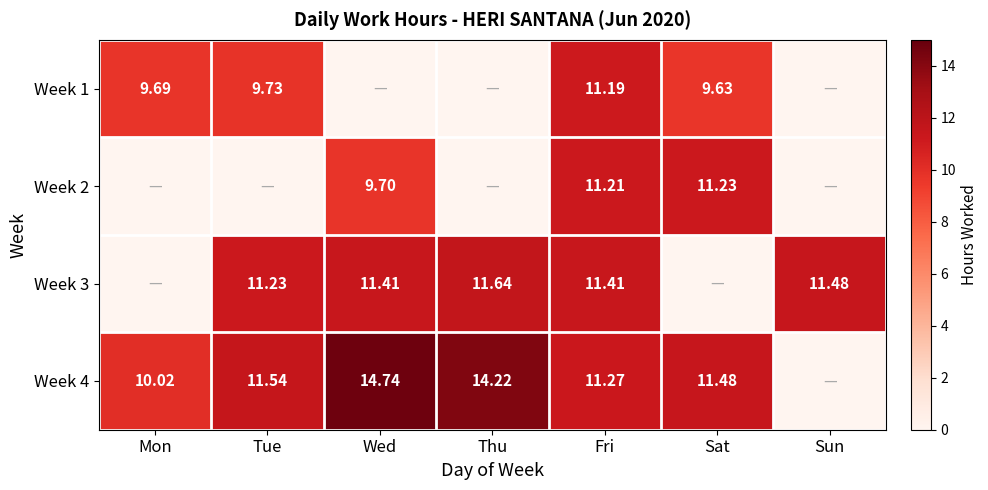

Is the value of Week 2 at Wed greater than the value of Week 3 at Fri?

No